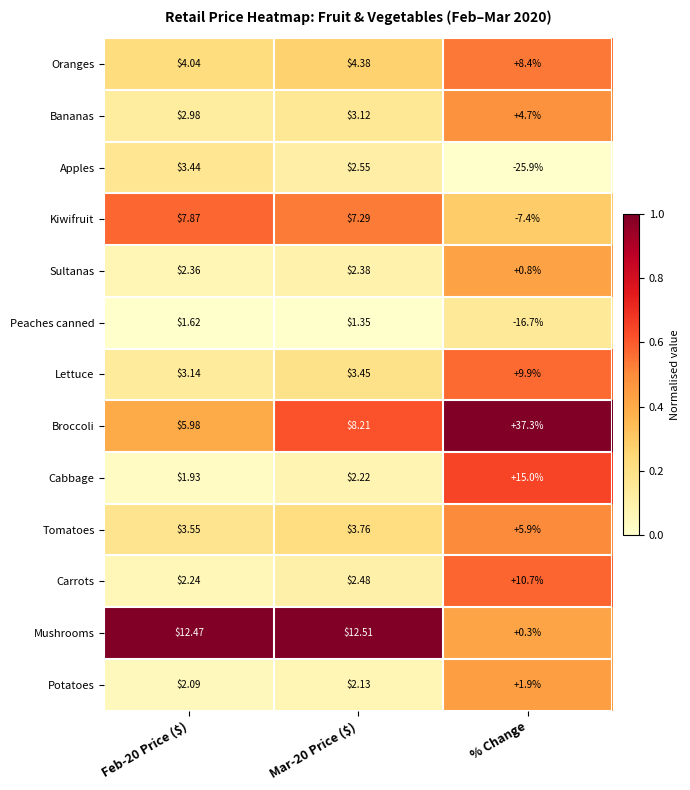

List the series in order of their peak value, lowest first.

Peaches canned, Potatoes, Sultanas, Apples, Bananas, Tomatoes, Kiwifruit, Oranges, Lettuce, Carrots, Mushrooms, Cabbage, Broccoli